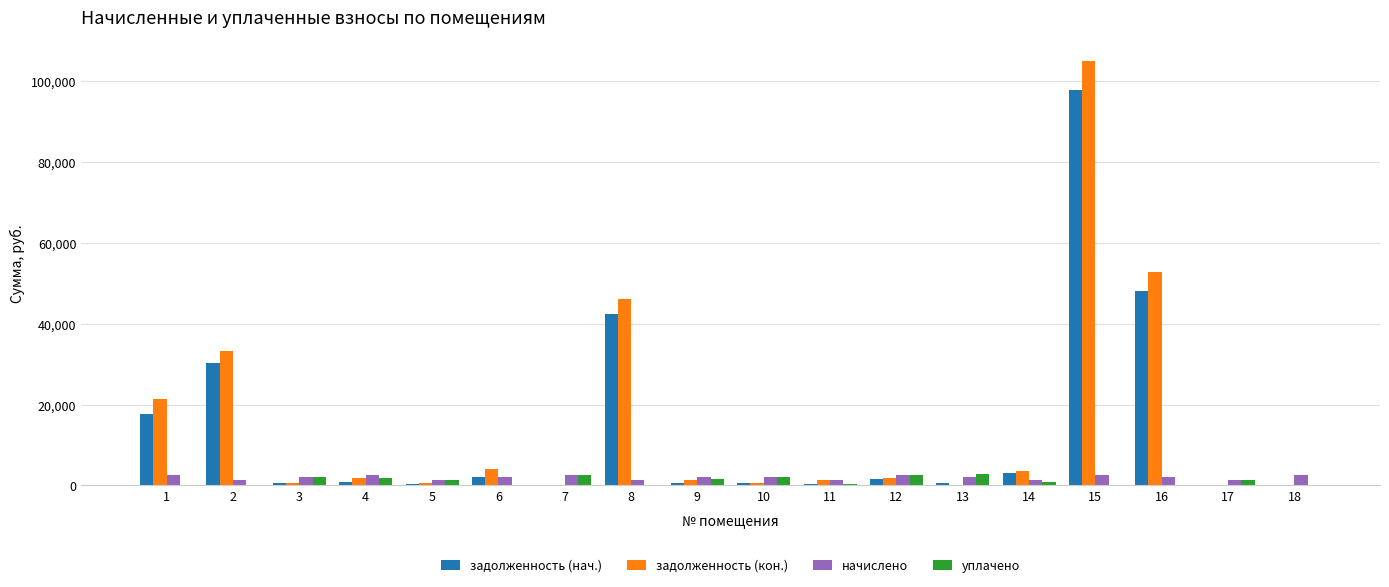

How many data points does each series have?

18